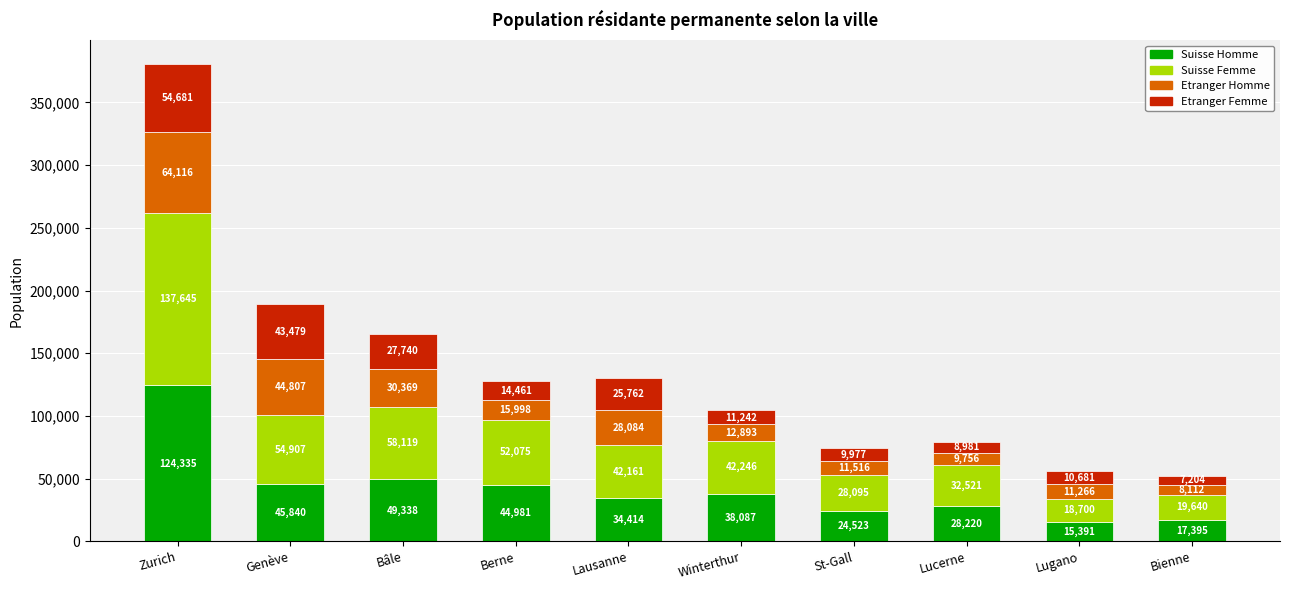

What is the difference between the Suisse Homme values at Lucerne and Genève?

17620